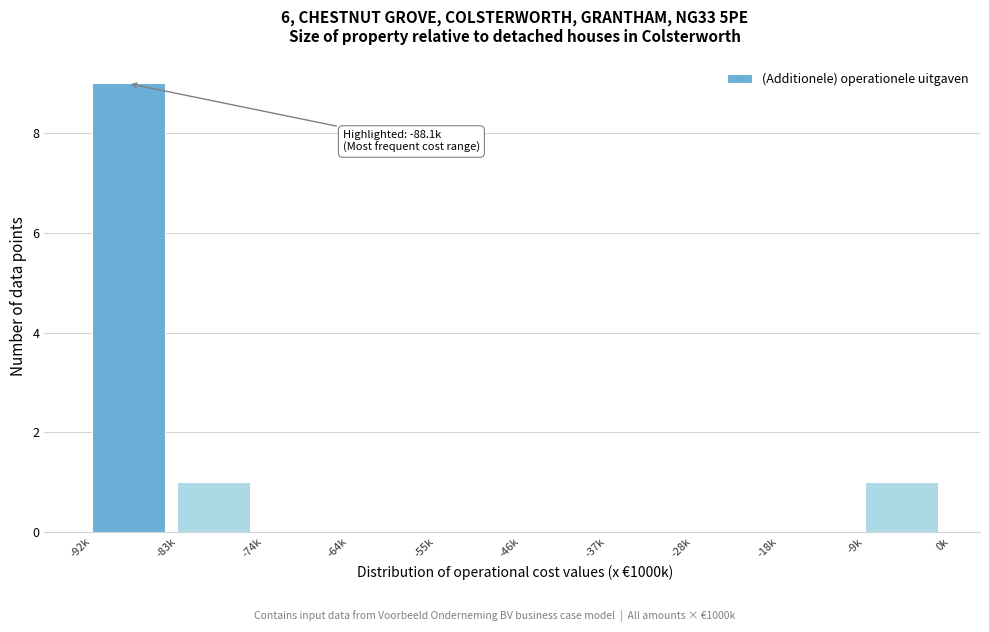

Reading right to left, list all the values displayed in this chart.

-9k=1	-18k=0	-28k=0	-37k=0	-46k=0	-55k=0	-64k=0	-74k=0	-83k=1	-92k=9